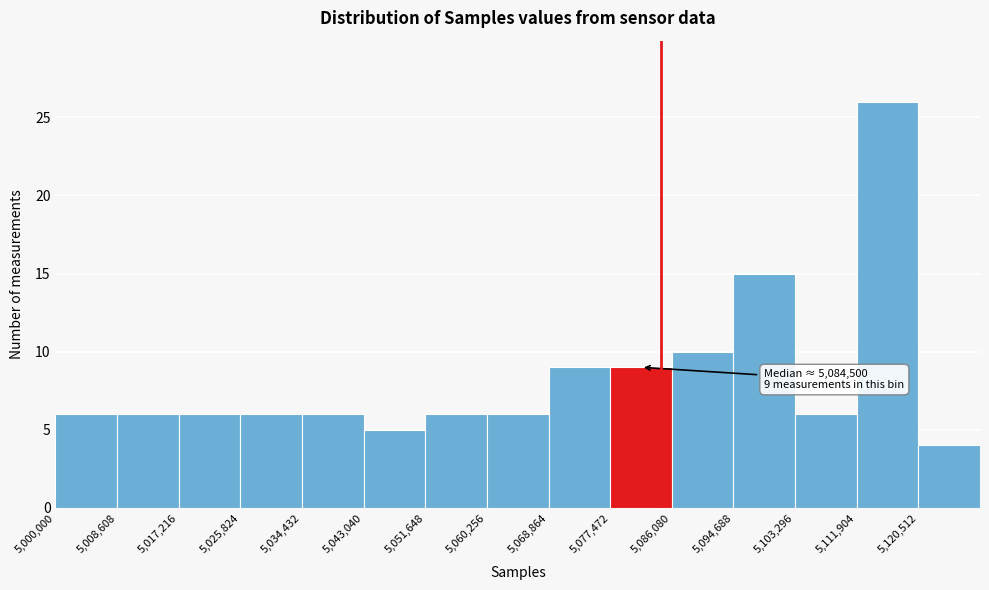

Over which range of the x-axis is the bar tallest?

5112000 to 5121000